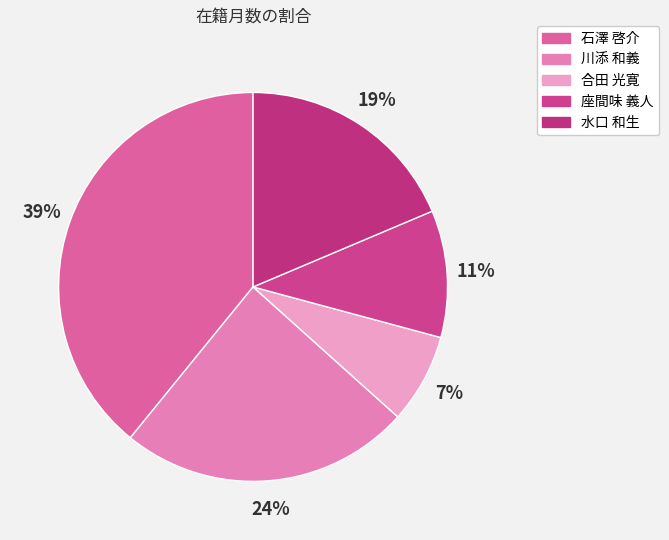

Between 合田 光寛 and 石澤 啓介, which is larger?

石澤 啓介